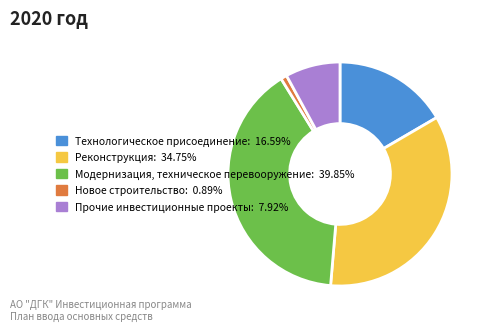

Between Технологическое присоединение and Новое строительство, which is larger?

Технологическое присоединение